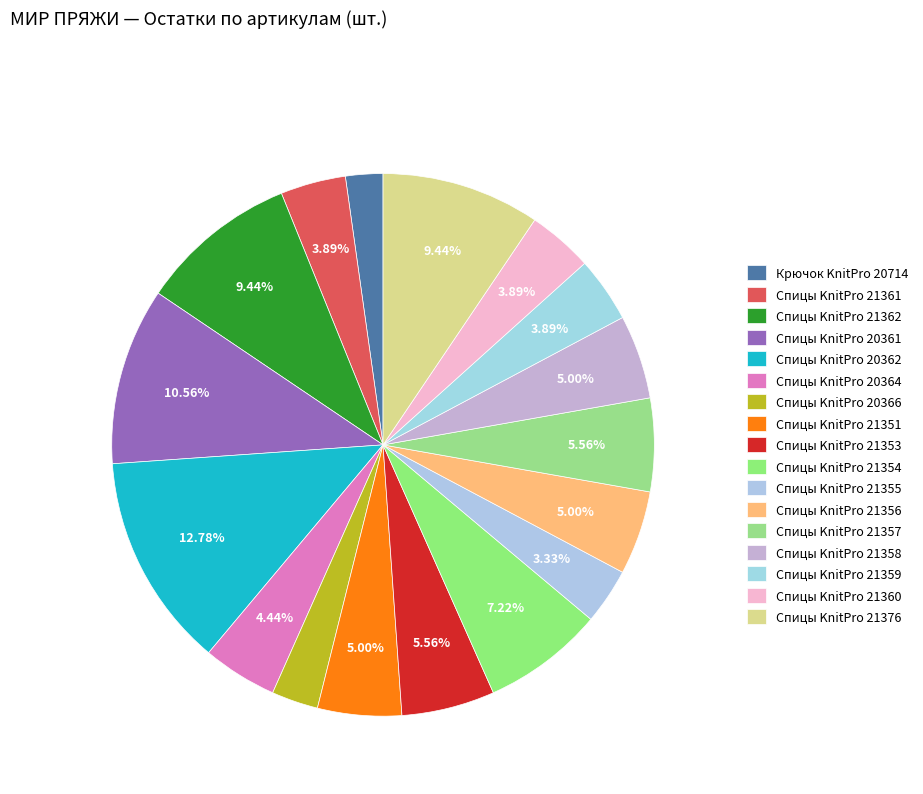

Count the number of slices in the pie.

17